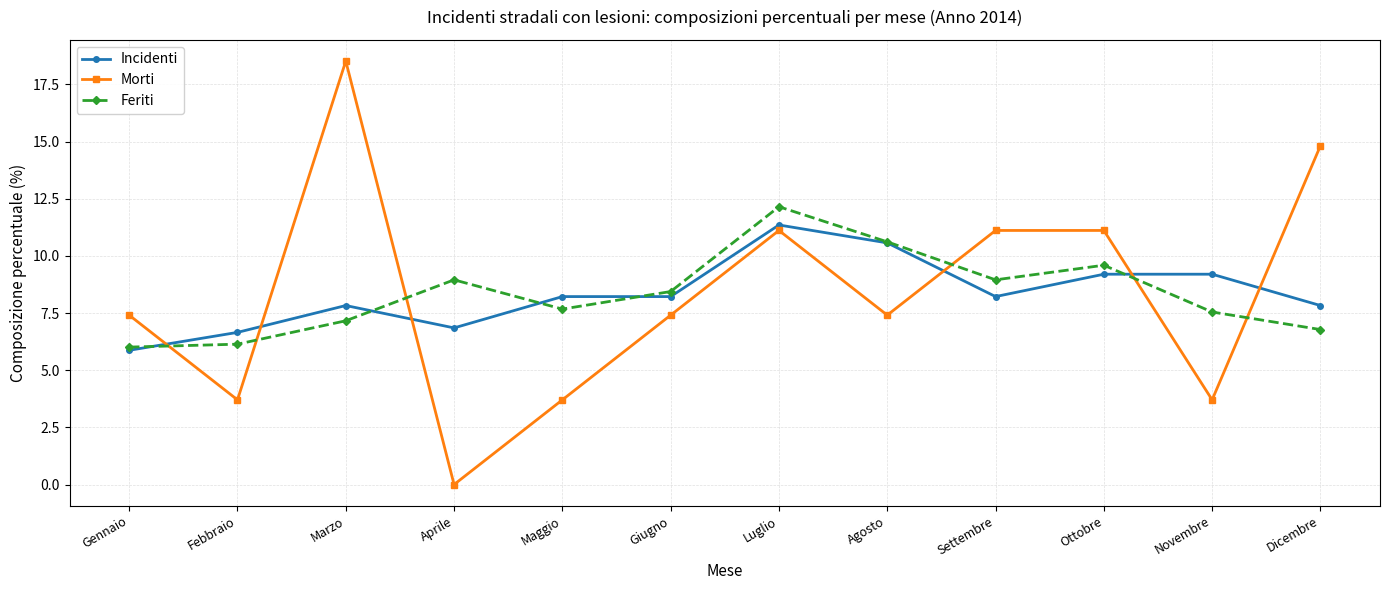

What is the maximum value shown in the chart?

18.5